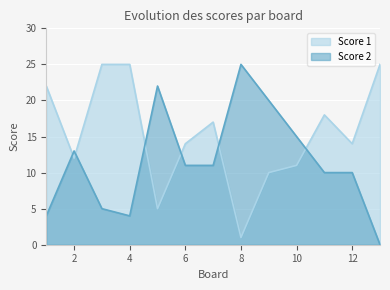

True or false: Score 2 has a value of 22 at 5.

True